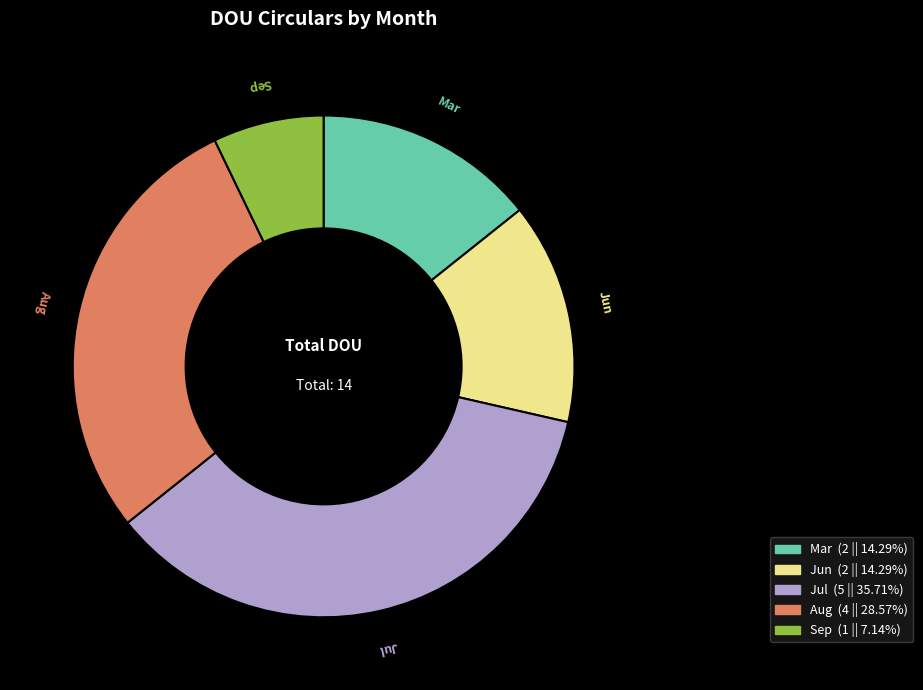

Count the number of slices in the pie.

5